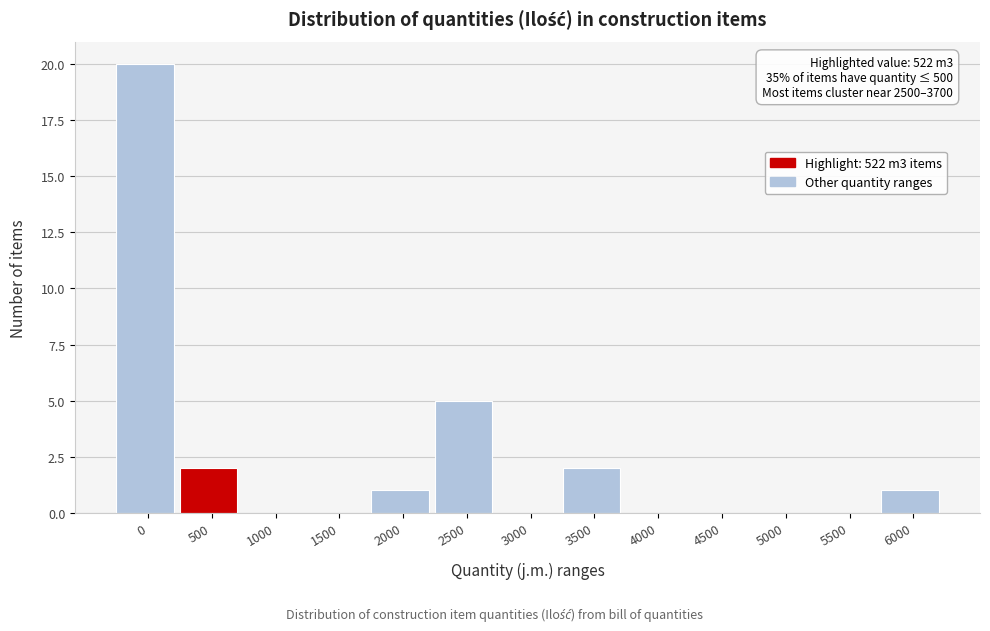

Reading right to left, transcribe all the data shown in this chart.

6000=1	5500=0	5000=0	4500=0	4000=0	3500=2	3000=0	2500=5	2000=1	1500=0	1000=0	500=2	0=20